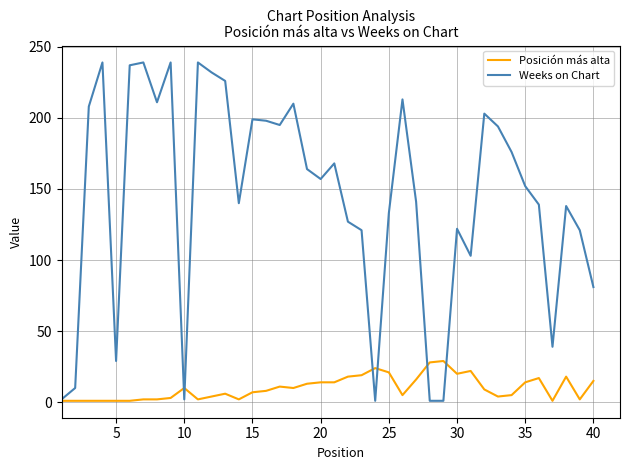

Rank the series by their maximum value, from highest to lowest.

Weeks on Chart, Posición más alta